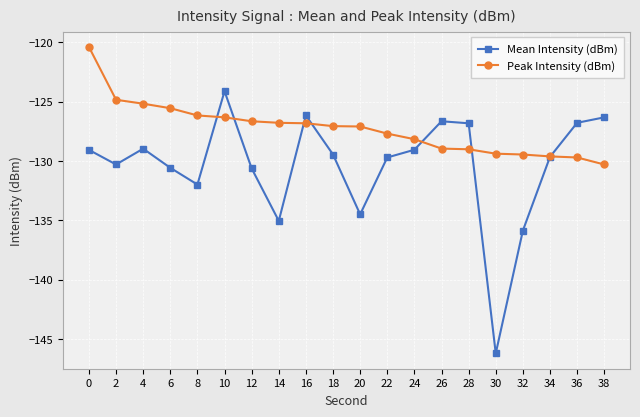

What is the value of the Peak Intensity (dBm) point at the 13th from the left?

-128.2